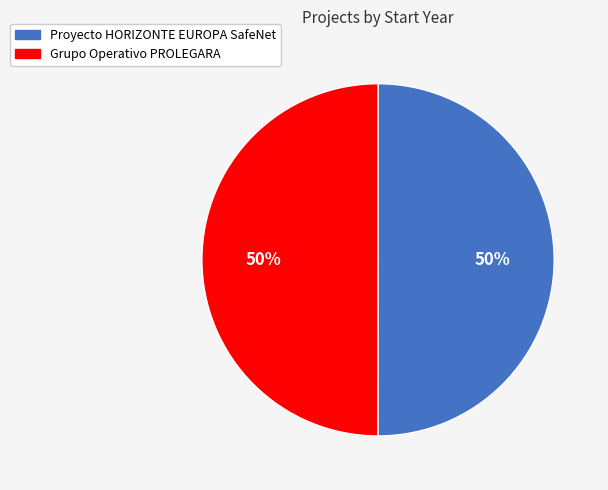

To the nearest percent, what is the combined percentage of Grupo Operativo PROLEGARA and Proyecto HORIZONTE EUROPA SafeNet?

100%